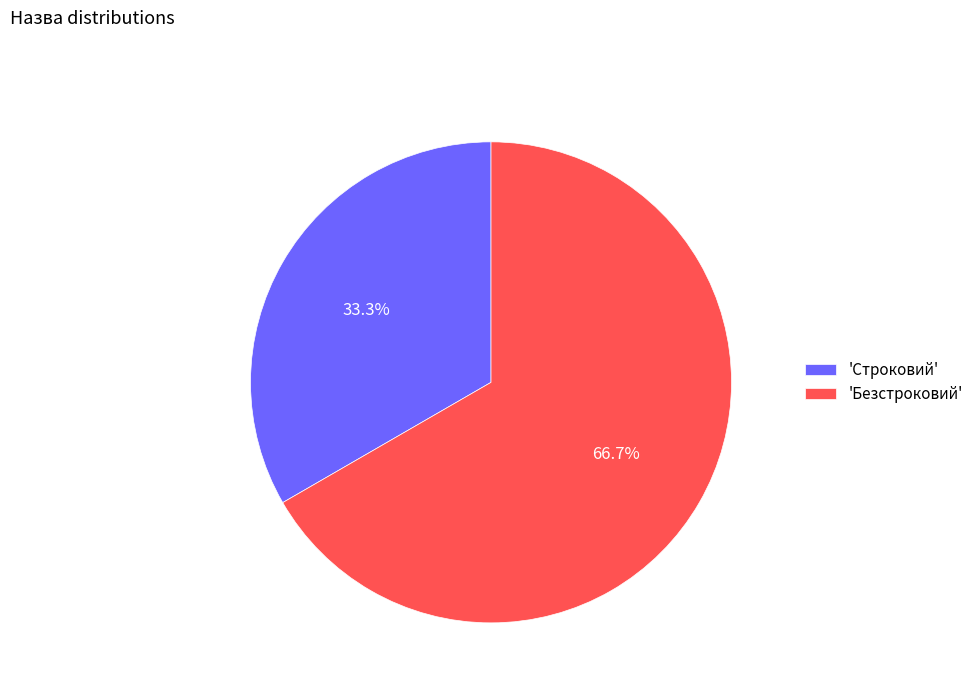

Which slice represents more than half of the pie?

'Безстроковий'